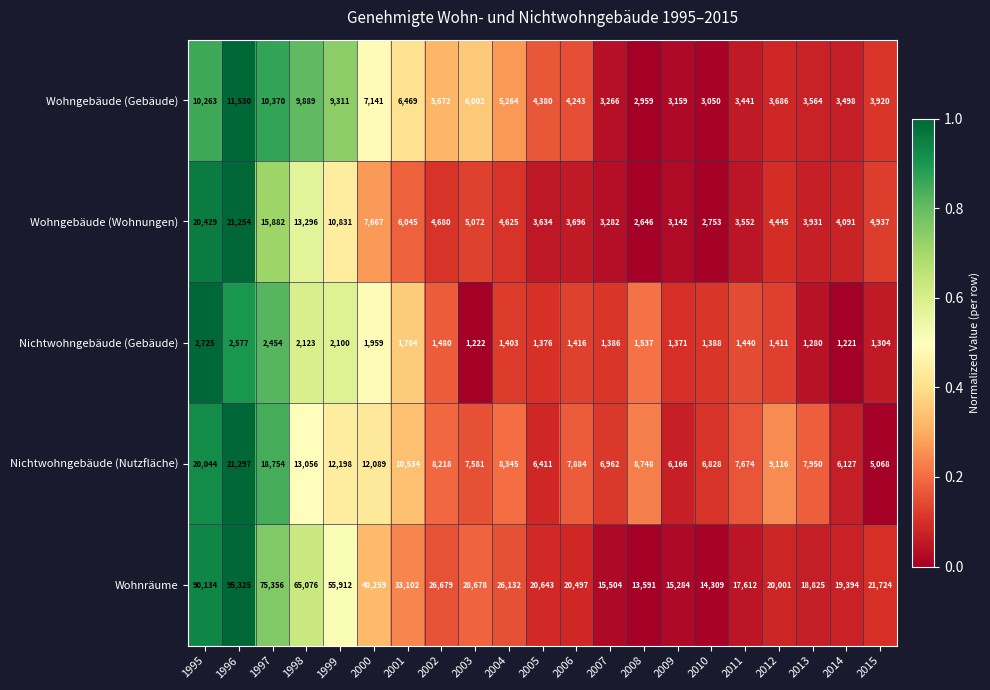

At which label is Wohnräume closest to 54458?

1999